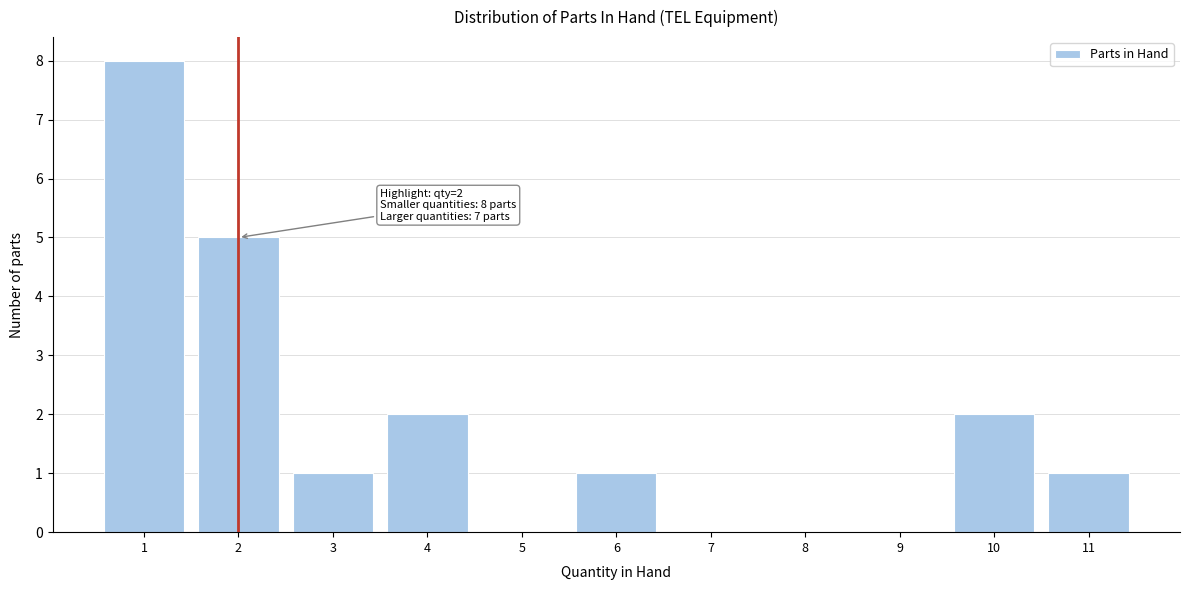

Reading left to right, extract all data points from this chart.

1=8	2=5	3=1	4=2	5=0	6=1	7=0	8=0	9=0	10=2	11=1